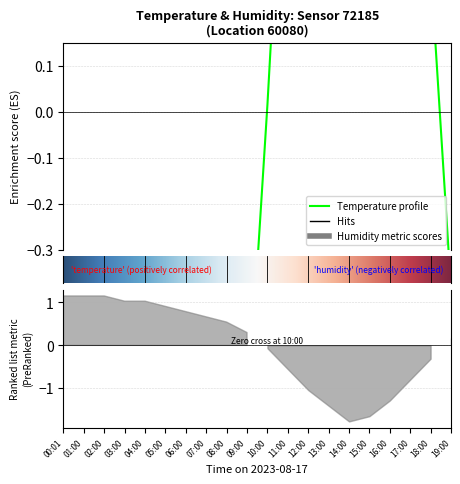

How many lines are shown in the chart?

1